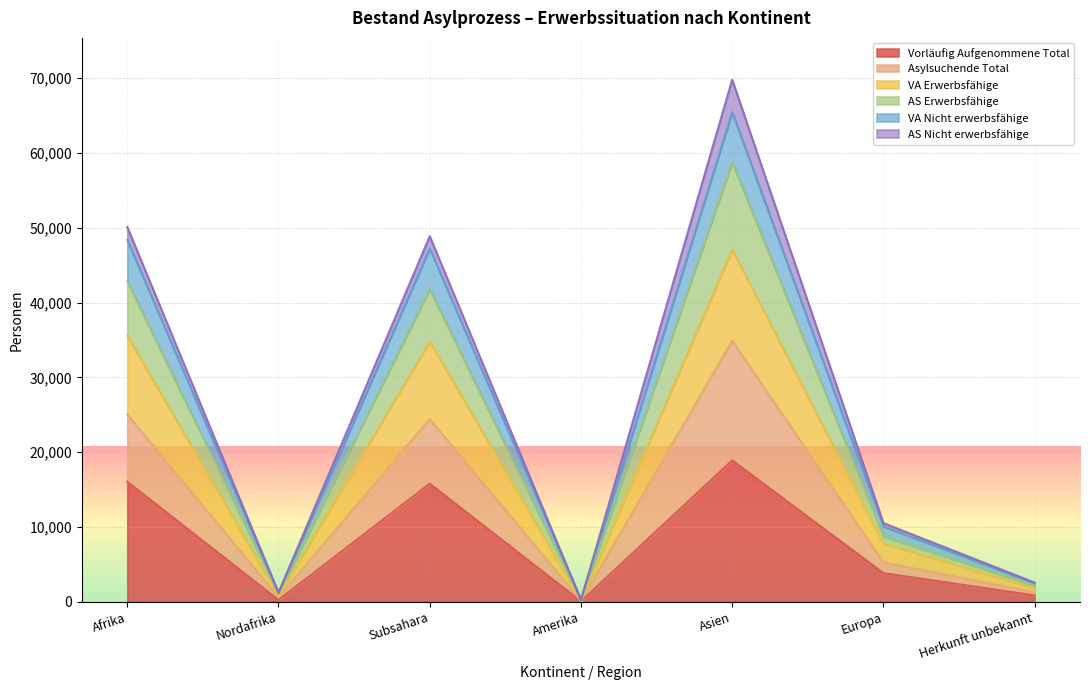

Which has a higher value, Europa or Nordafrika?

Europa